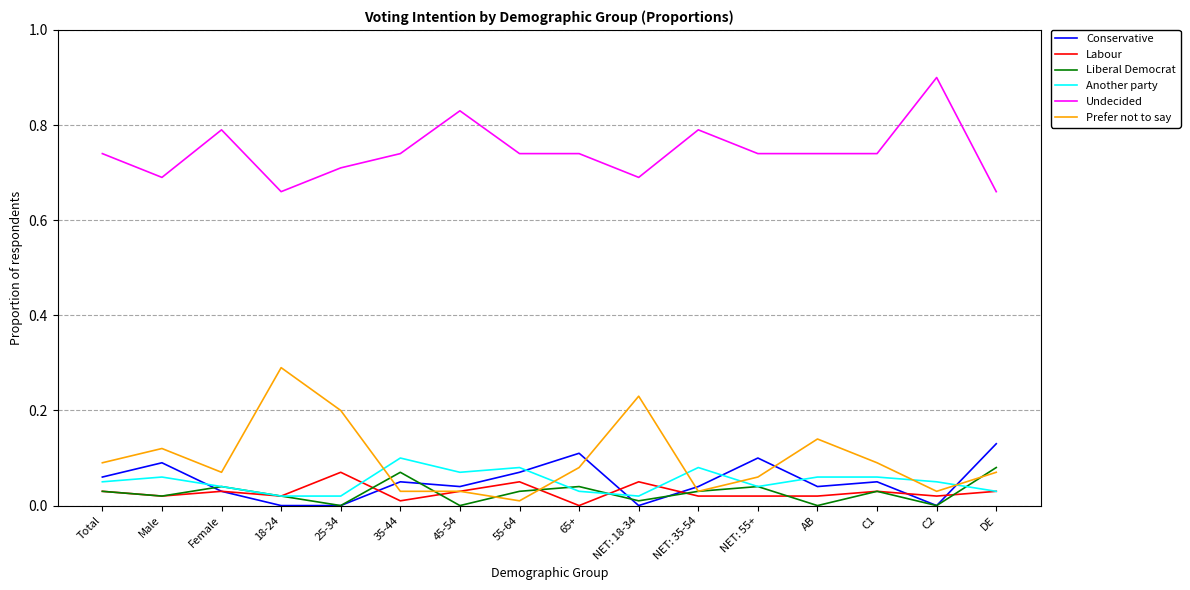

True or false: Prefer not to say and Another party intersect in this chart.

True